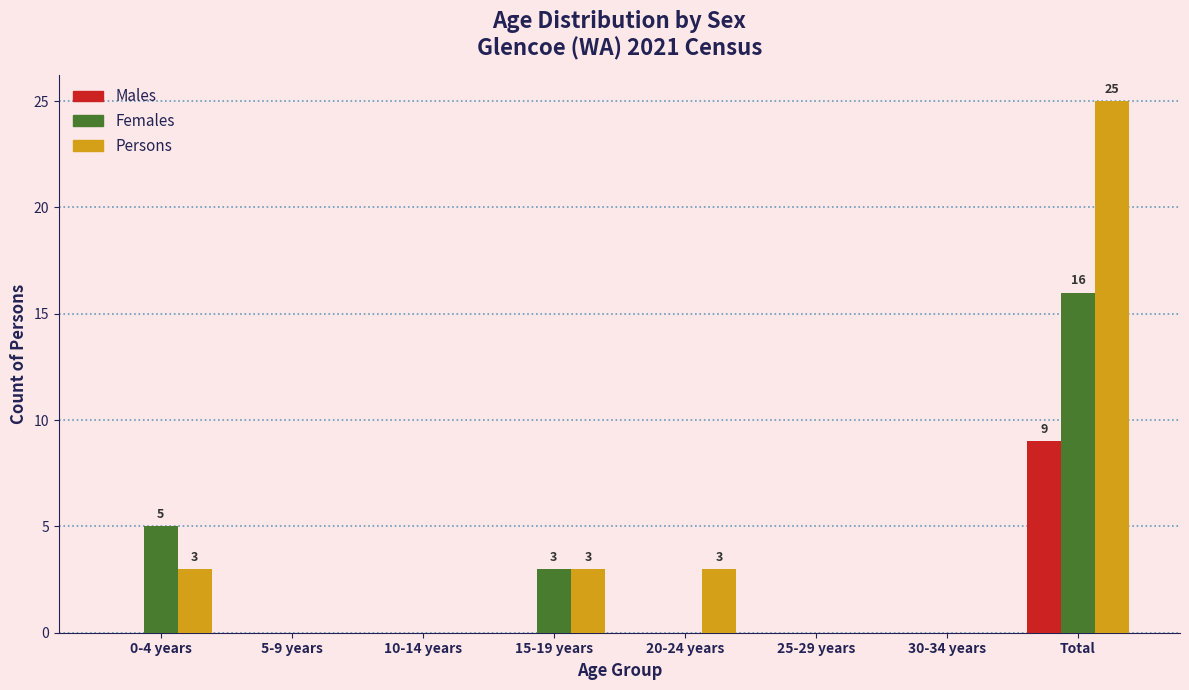

Reading right to left, what are all the values shown in this chart?

Males: Total=9	30-34 years=0	25-29 years=0	20-24 years=0	15-19 years=0	10-14 years=0	5-9 years=0	0-4 years=0
Females: Total=16	30-34 years=0	25-29 years=0	20-24 years=0	15-19 years=3	10-14 years=0	5-9 years=0	0-4 years=5
Persons: Total=25	30-34 years=0	25-29 years=0	20-24 years=3	15-19 years=3	10-14 years=0	5-9 years=0	0-4 years=3